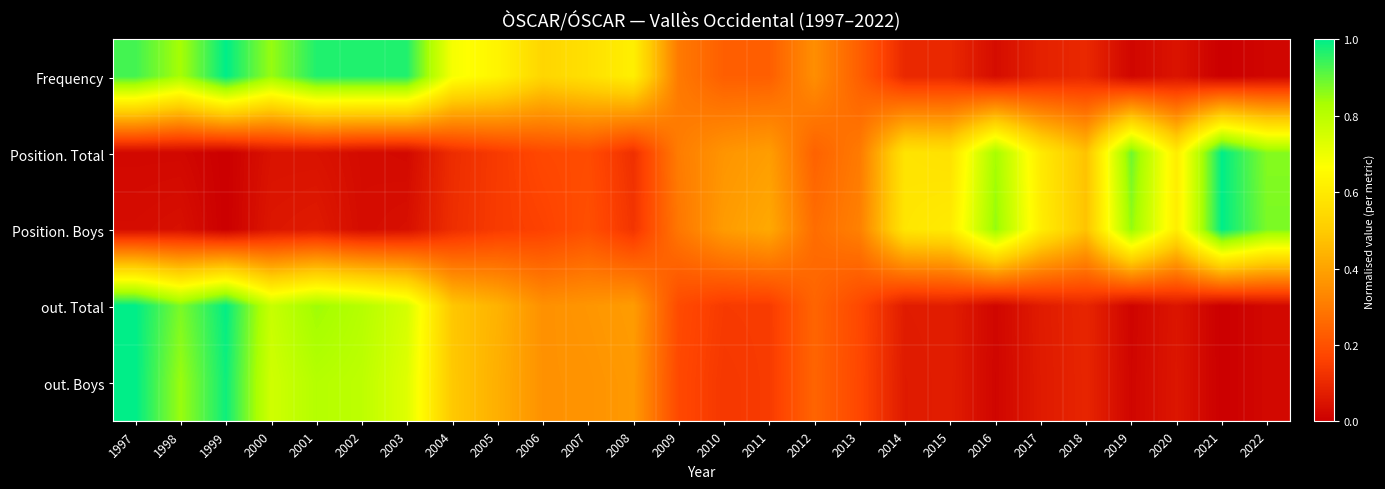

At 2015, list the series in order from largest to smallest.

Position. Boys, Position. Total, Frequency, out. Total, out. Boys